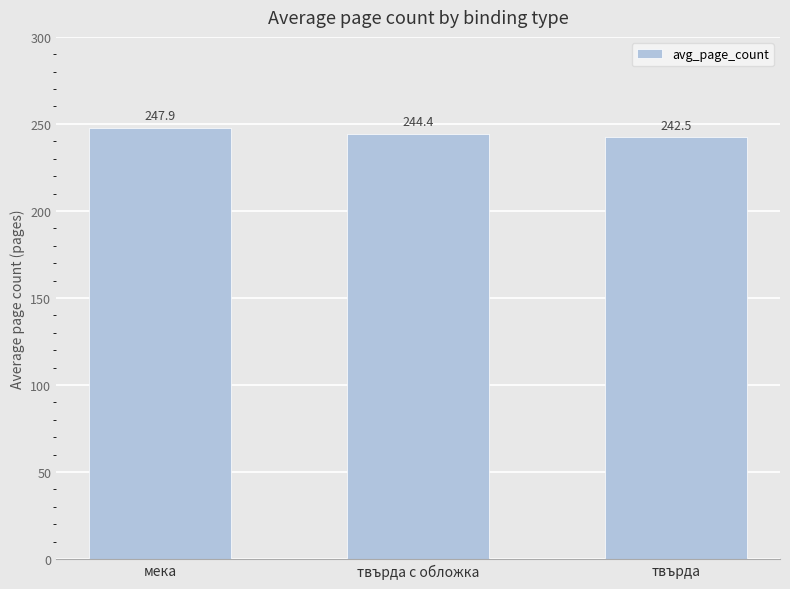

Reading right to left, extract all data points from this chart.

242.5	244.4	247.9